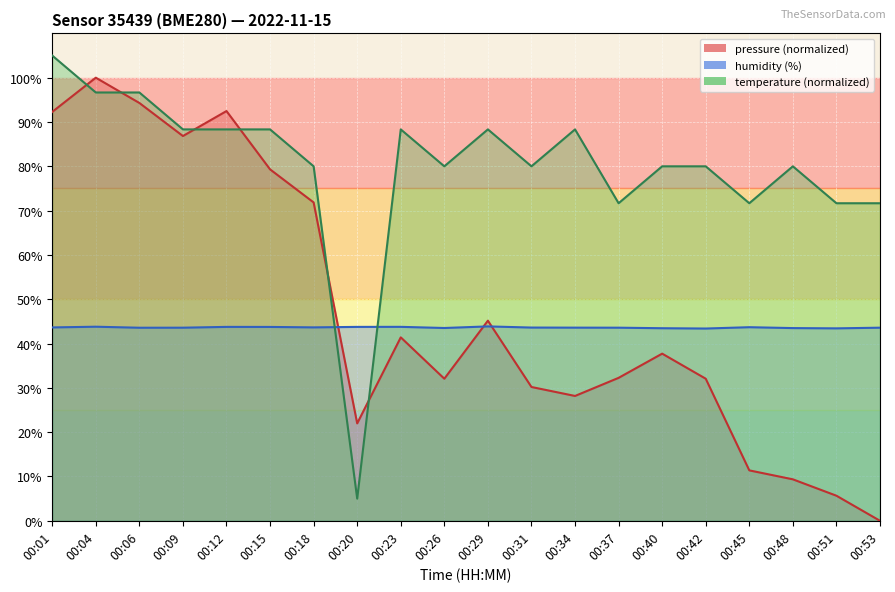

Which has a higher value, 00:51 or 00:34?

00:34